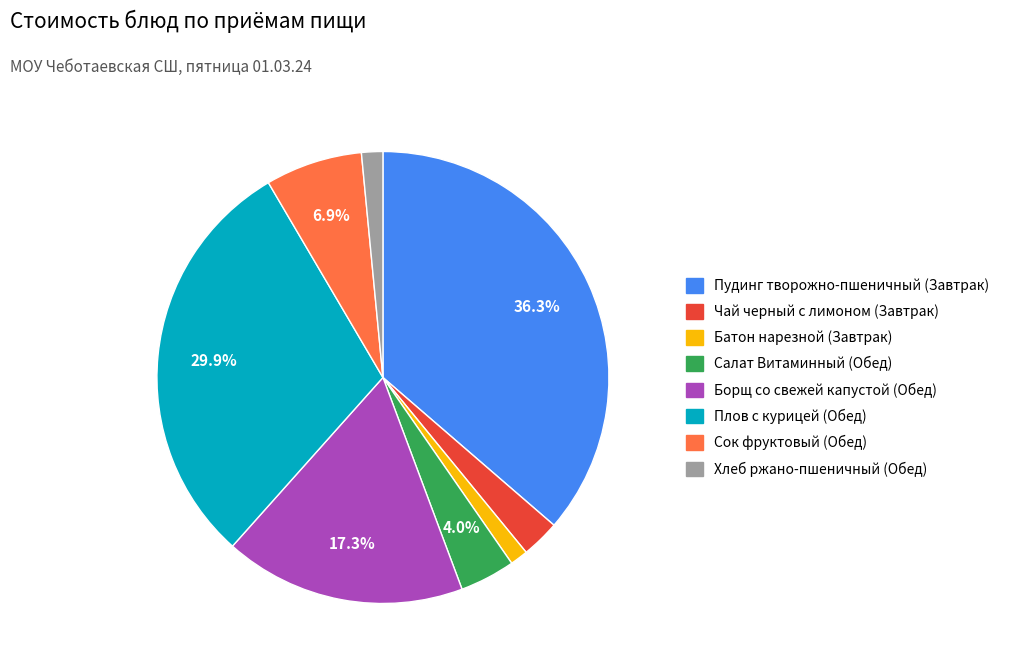

Is it true that Плов с курицей (Обед) is 30% of the pie?

True